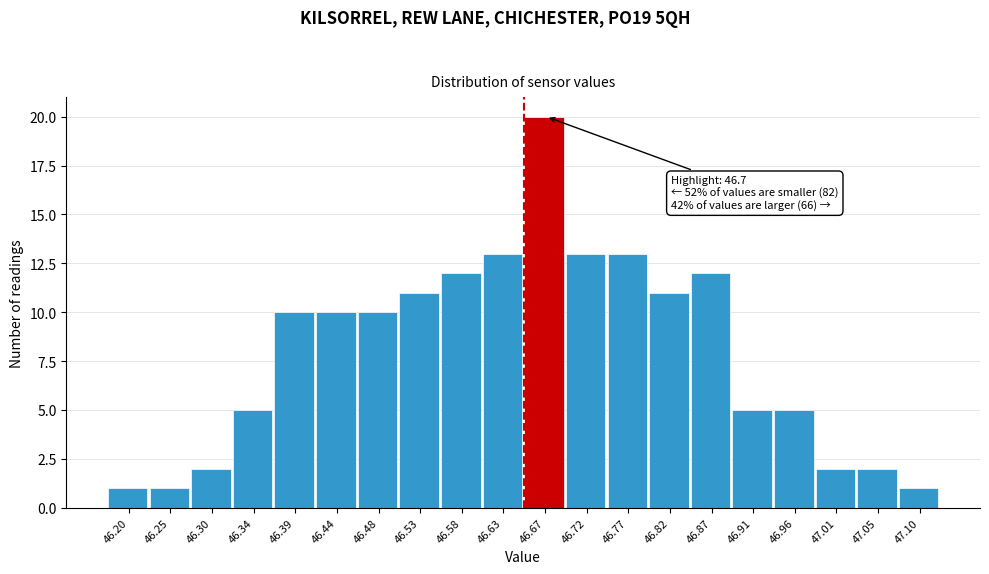

Reading right to left, what are all the values shown in this chart?

1	2	2	5	5	12	11	13	13	20	13	12	11	10	10	10	5	2	1	1